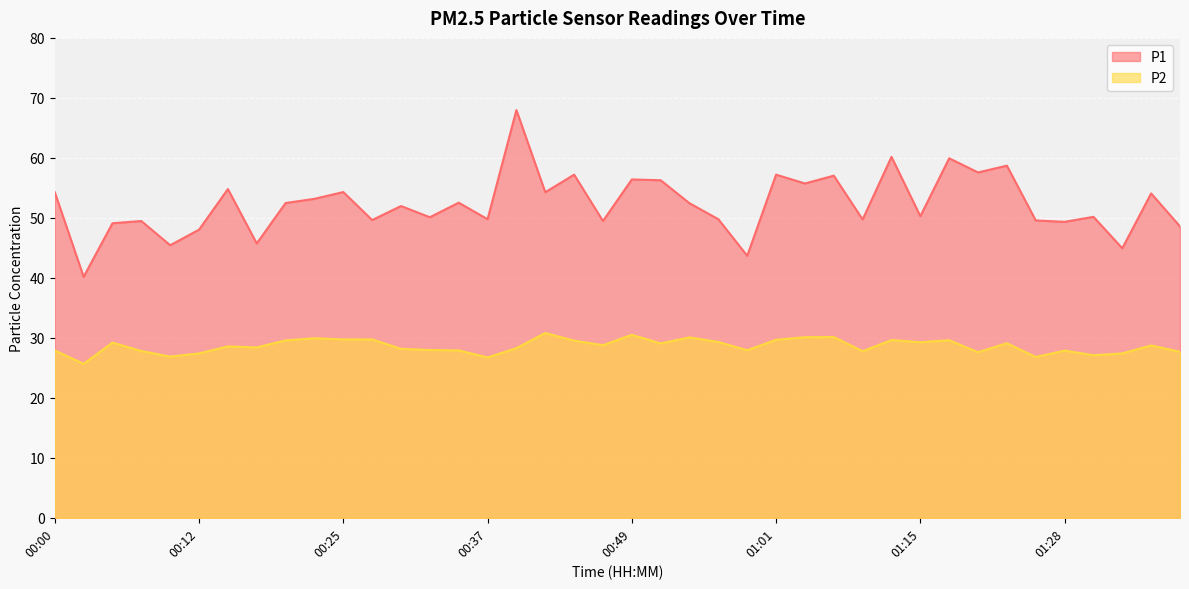

Does the chart display data point markers on the line(s)?

No